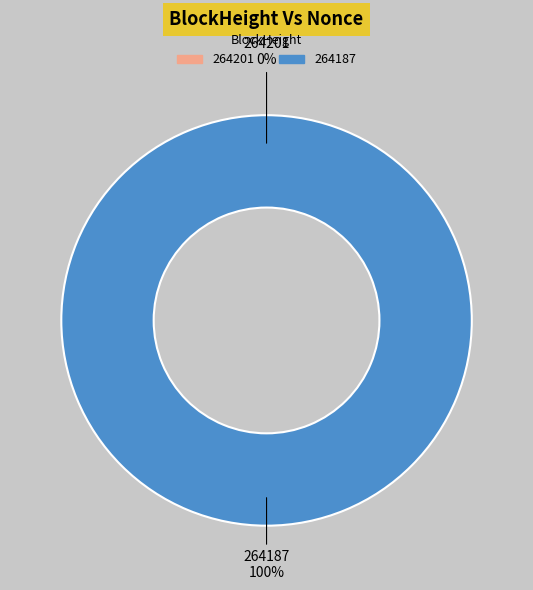

How many slices are in this pie chart?

2